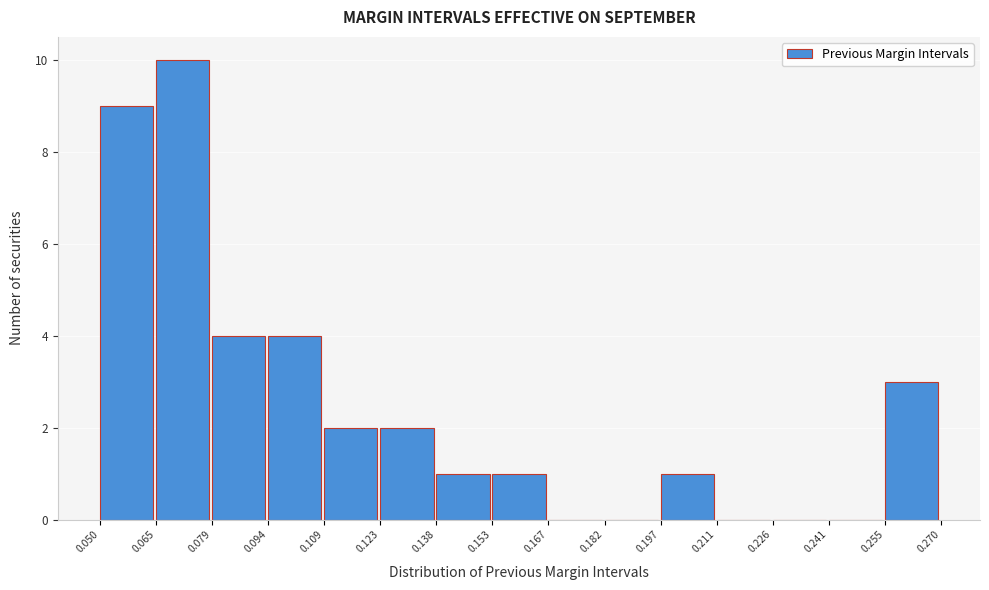

Which range on the x-axis has the tallest bar?

0.065 to 0.079